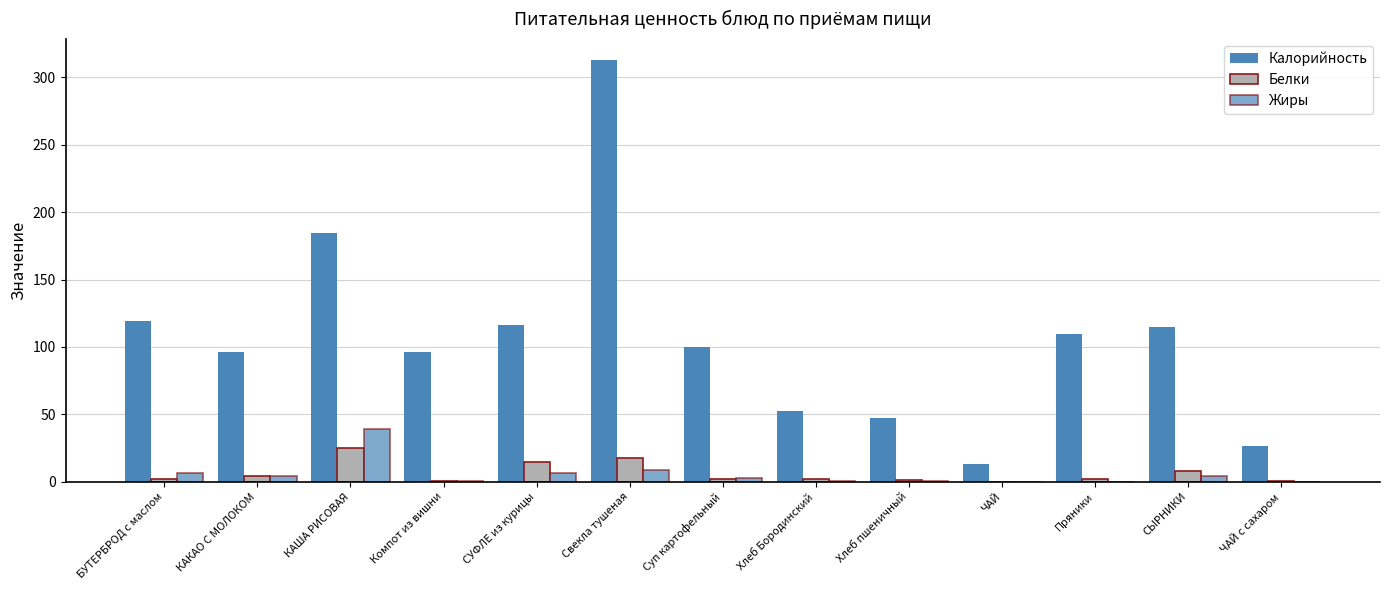

How many groups of bars are there?

13